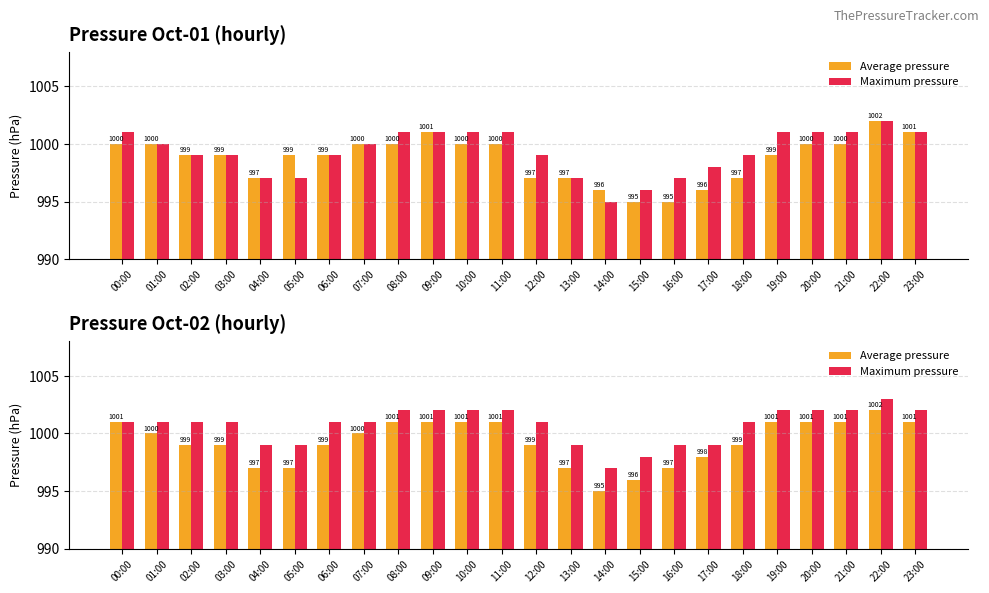

At which label does Maximum pressure reach its peak?

22:00